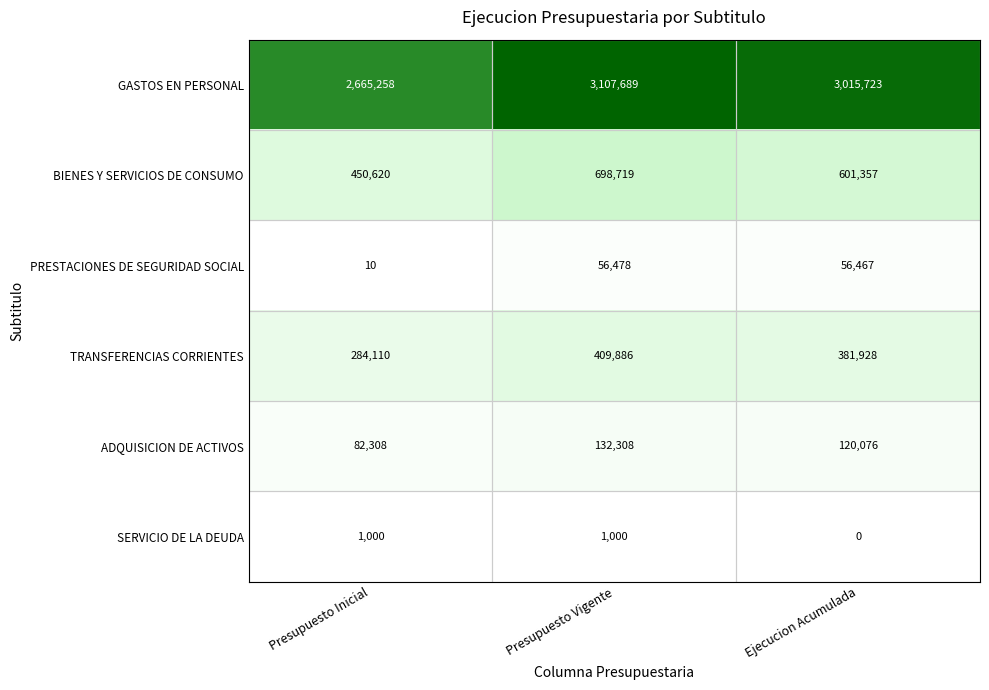

List the labels in order of BIENES Y SERVICIOS DE CONSUMO value, largest first.

Presupuesto Vigente, Ejecucion Acumulada, Presupuesto Inicial